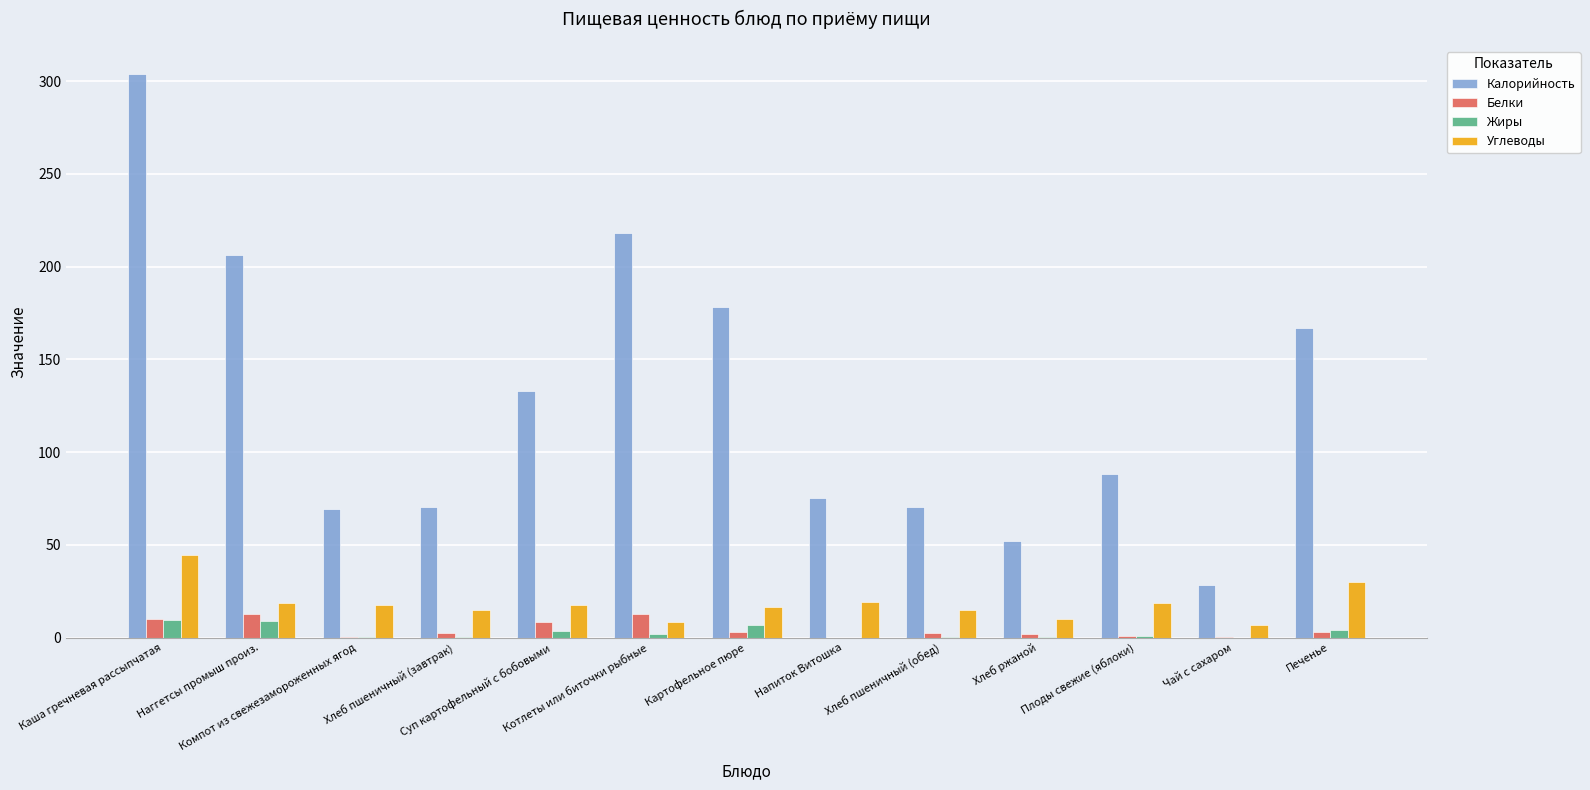

What is the spread (max minus min) of values at Хлеб ржаной?

51.8